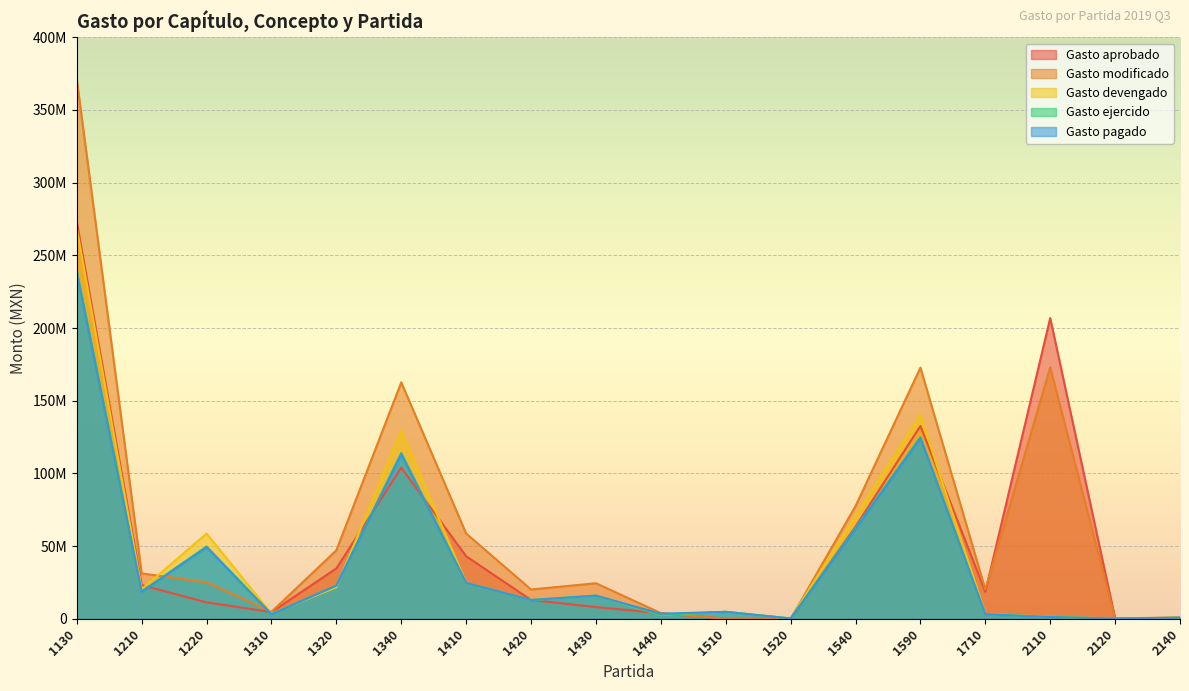

Is it true that Gasto aprobado equals 2197846.5 at 1440?

False